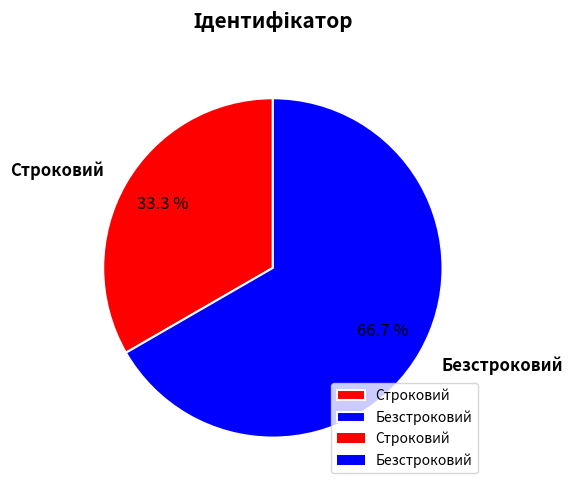

How many segments does this pie chart have?

2